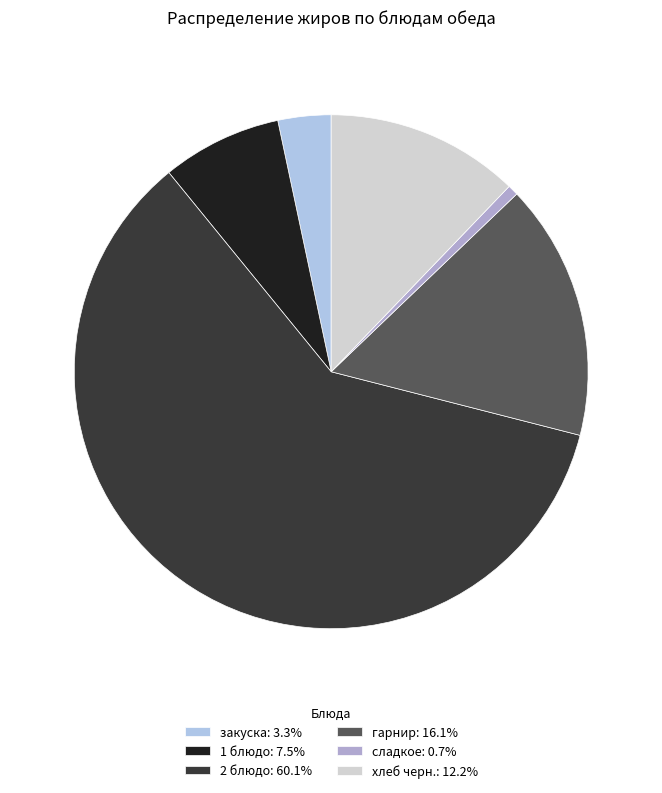

Is 2 блюдо the majority of the pie?

Yes